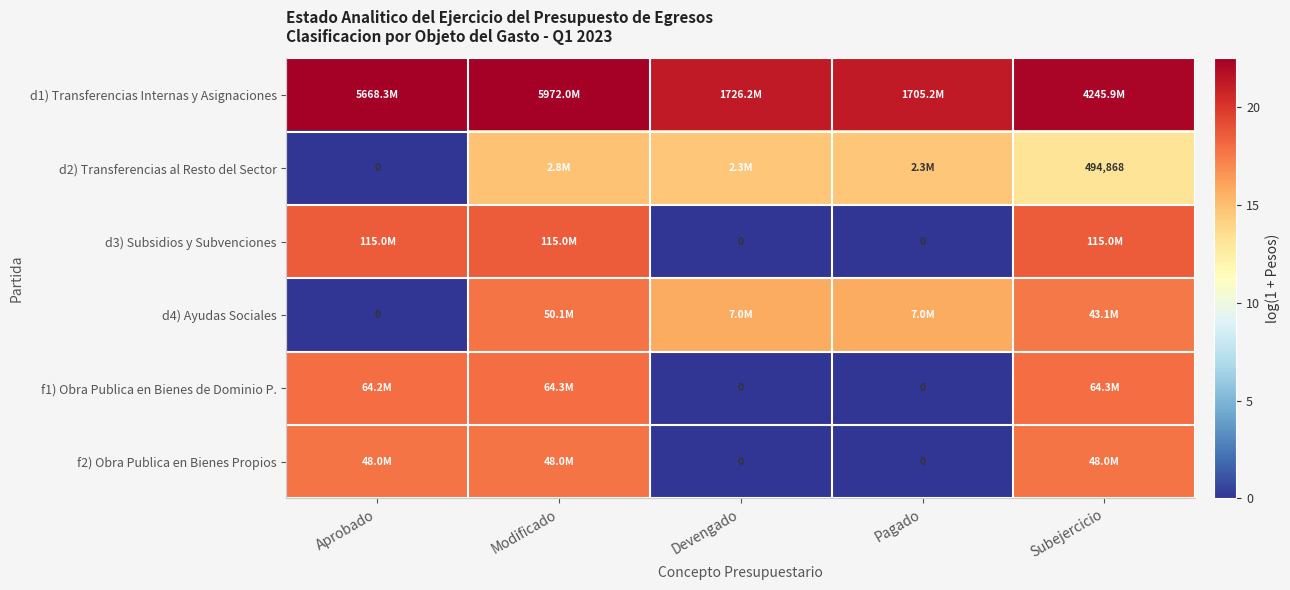

At which category does the chart reach its minimum across all series?

Aprobado